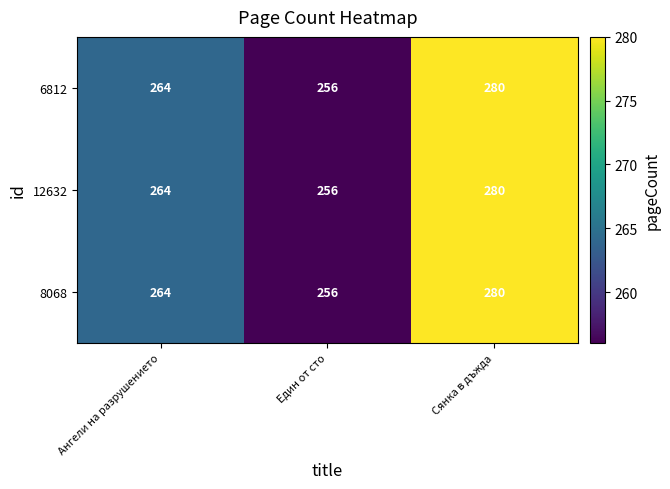

Which label corresponds to the largest value in the chart?

Сянка в дъжда